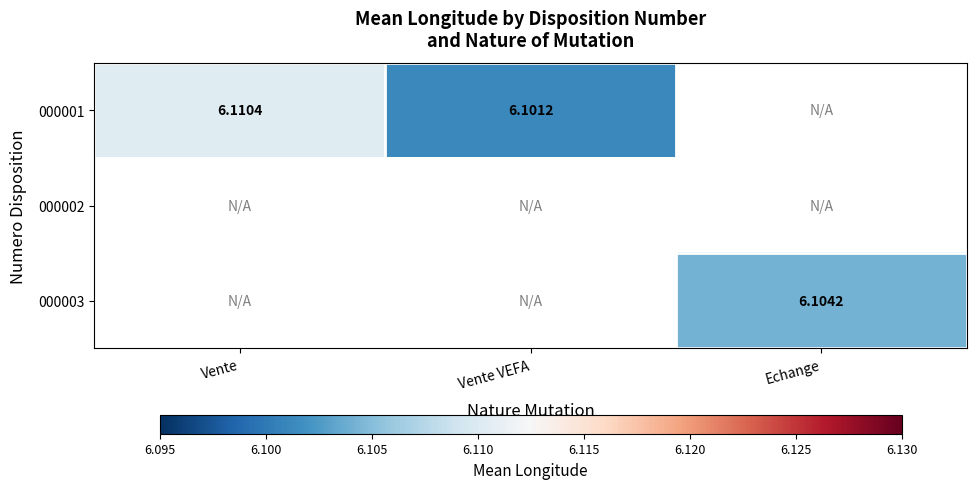

Which category has the lowest value in the 000001 series?

Vente VEFA